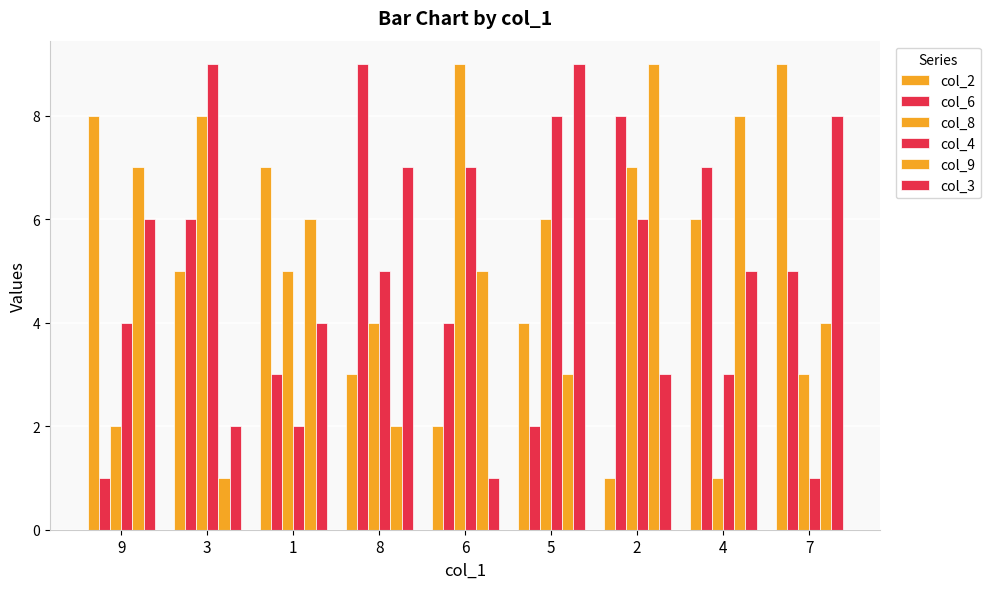

How many data points does each series have?

9